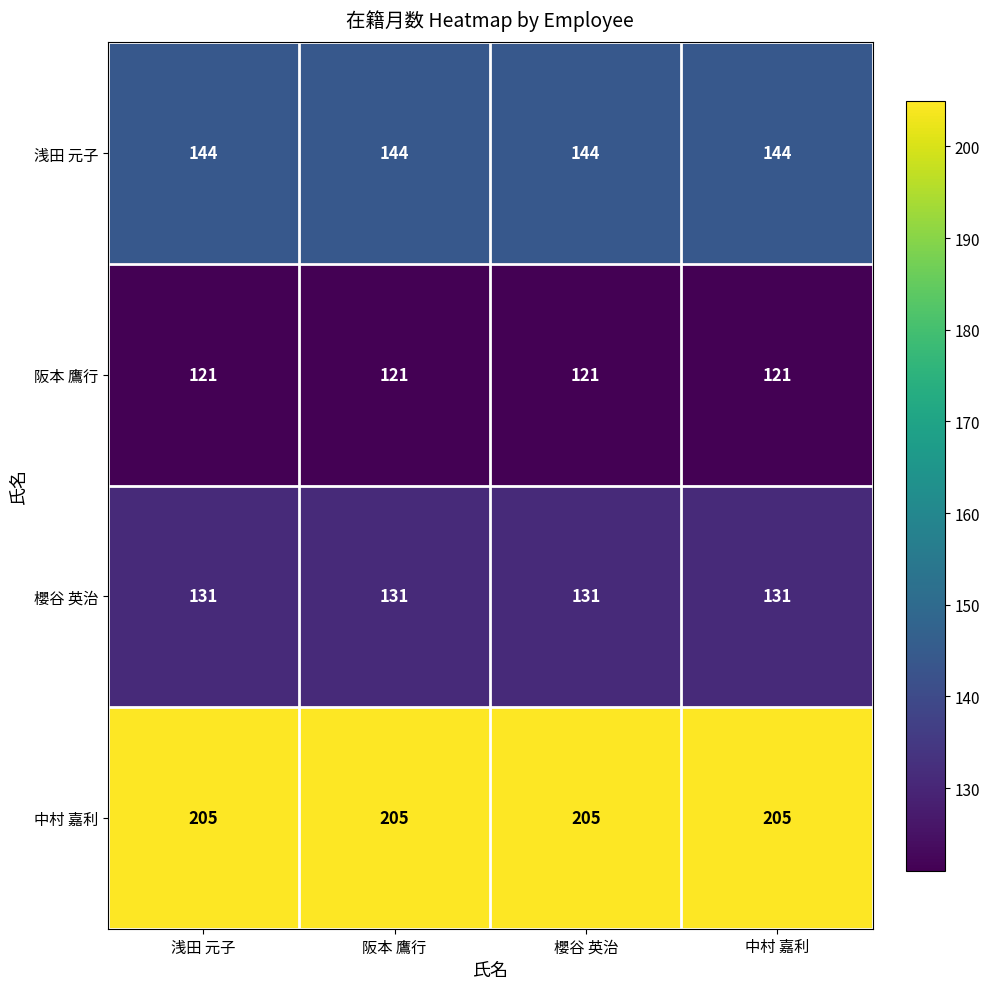

What is the total value across all series at 阪本 鷹行?

601